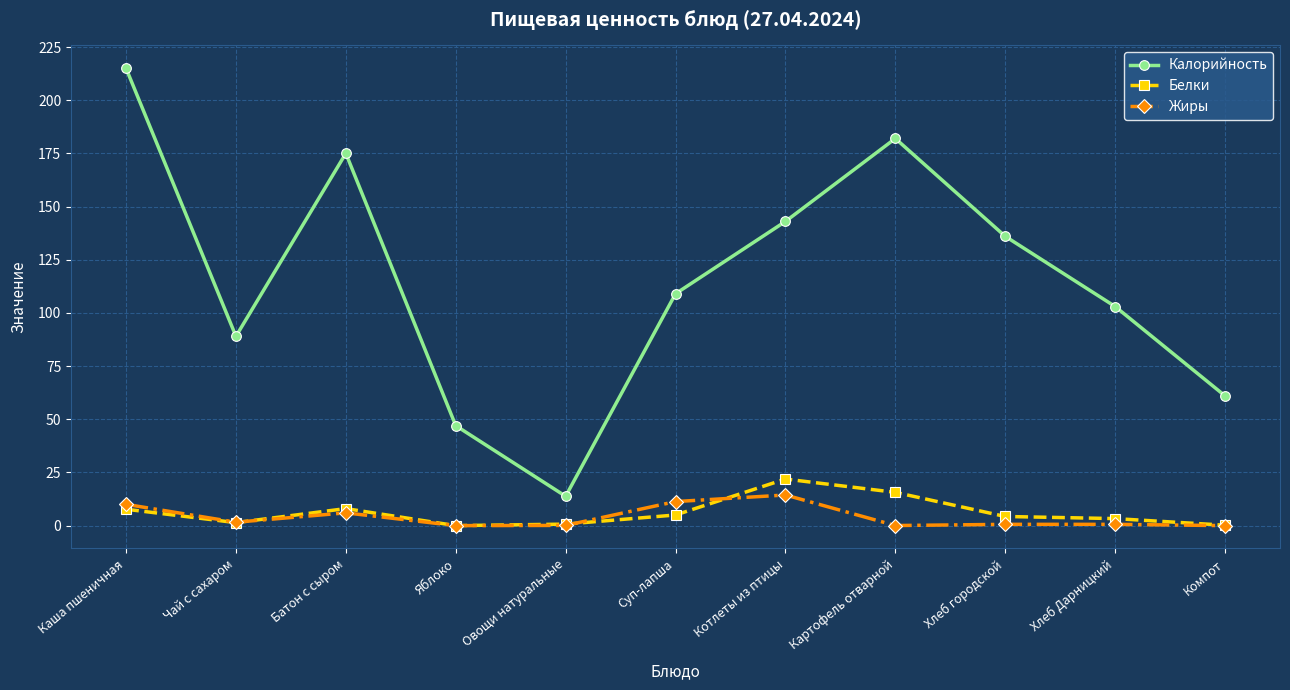

Rank the categories by Калорийность value from lowest to highest.

Овощи натуральные, Яблоко, Компот, Чай с сахаром, Хлеб Дарницкий, Суп-лапша, Хлеб городской, Котлеты из птицы, Батон с сыром, Картофель отварной, Каша пшеничная